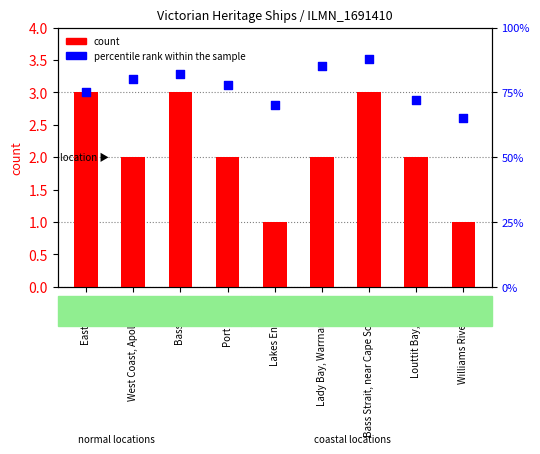

Which series has the largest total across all categories?

percentile rank within the sample